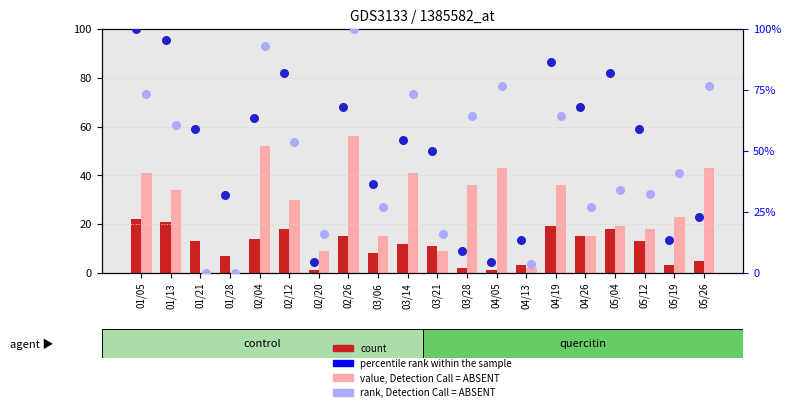

At how many categories does at least one series exceed 91?

4